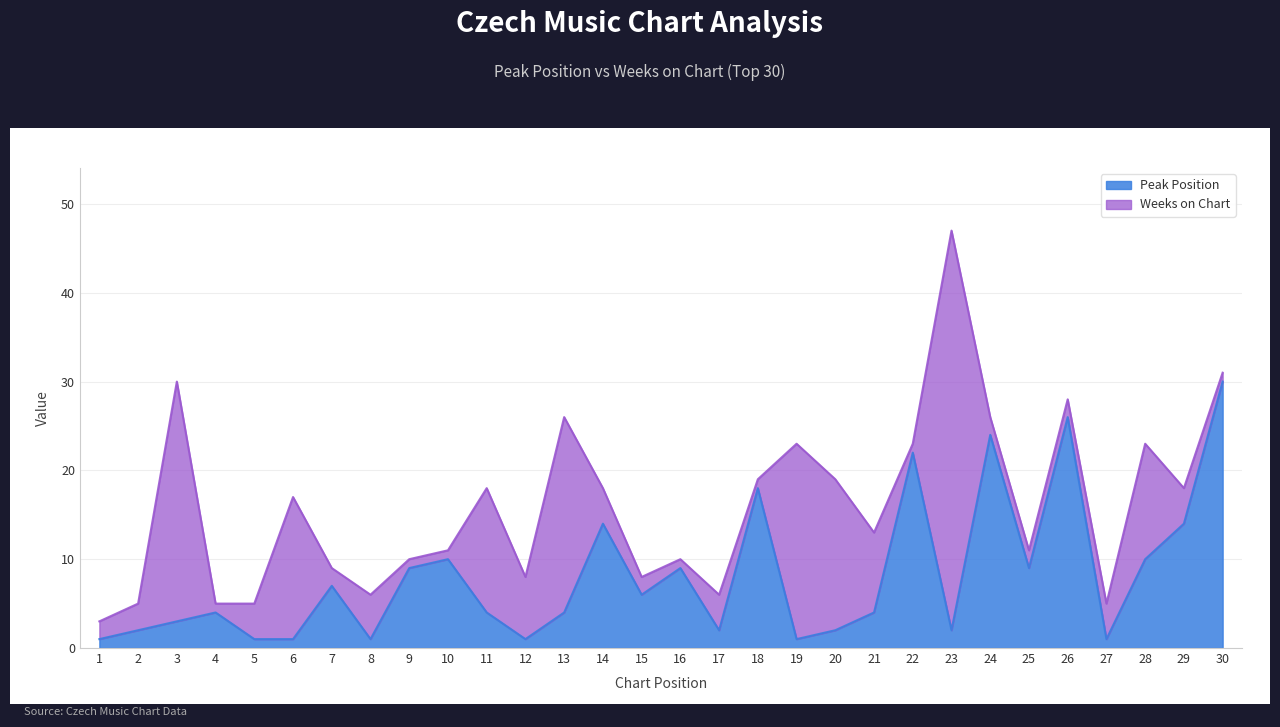

What is the difference between the values at 7 and 10?

3